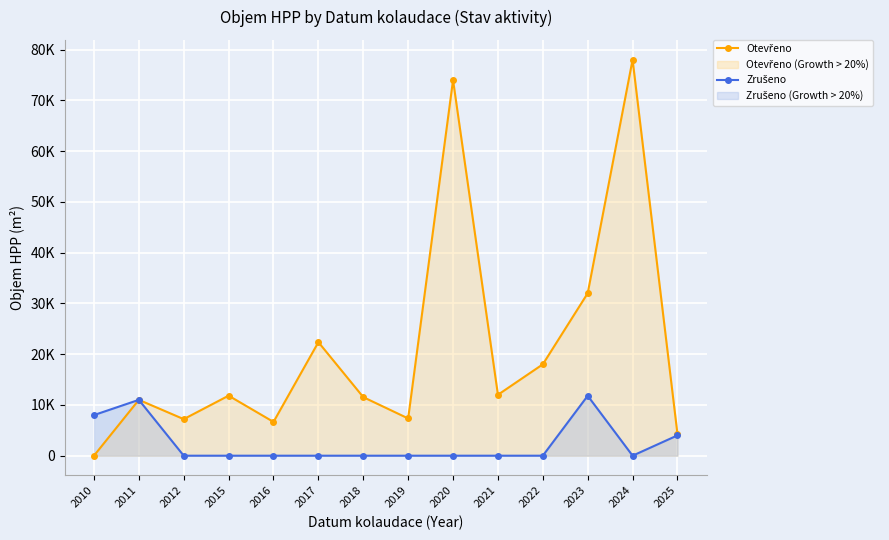

What is the sum of all Otevřeno values?

296168